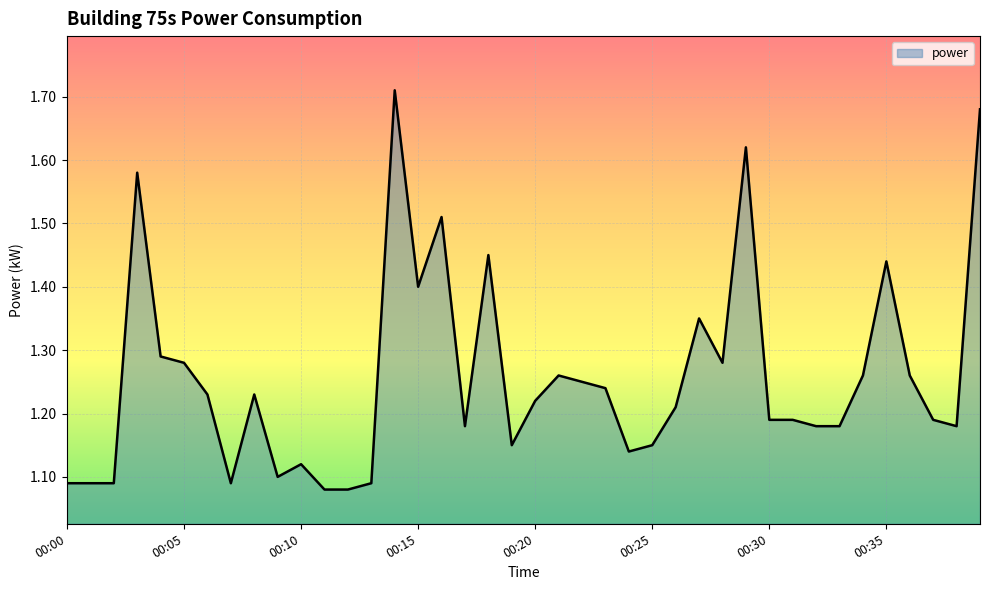

Rank the categories by value from lowest to highest.

00:11, 00:12, 00:00, 00:01, 00:02, 00:07, 00:13, 00:09, 00:10, 00:24, 00:19, 00:25, 00:17, 00:32, 00:33, 00:38, 00:30, 00:31, 00:37, 00:26, 00:20, 00:06, 00:08, 00:23, 00:22, 00:21, 00:34, 00:36, 00:05, 00:28, 00:04, 00:27, 00:15, 00:35, 00:18, 00:16, 00:03, 00:29, 00:39, 00:14